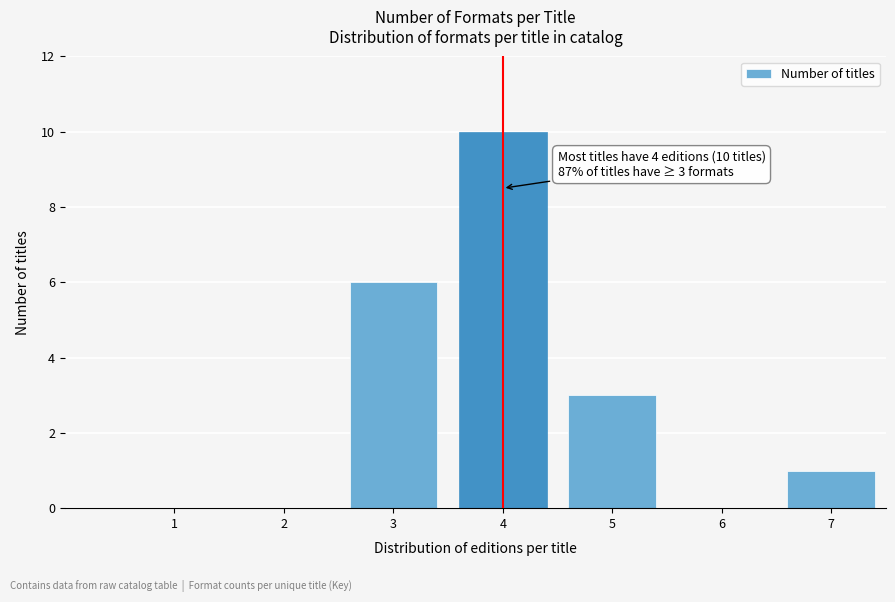

Reading left to right, transcribe all the data shown in this chart.

1=0	2=0	3=6	4=10	5=3	6=0	7=1